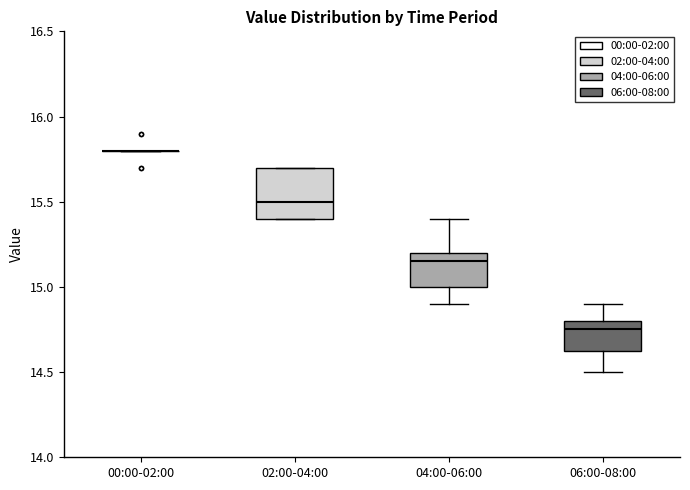

Which box is the tallest, from its lower edge to its upper edge?

02:00-04:00